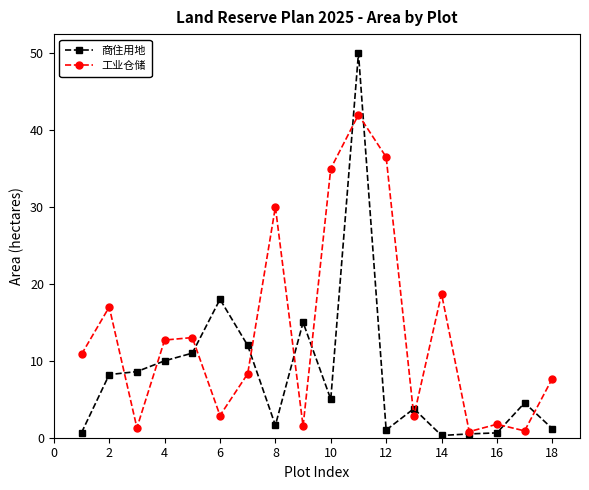

Which series has the largest range (max minus min)?

商住用地